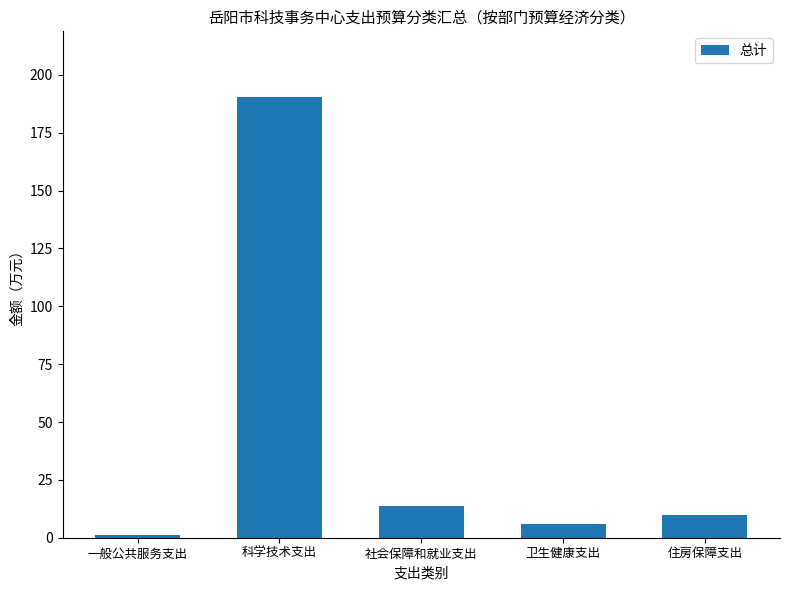

Does the chart contain any negative values?

No